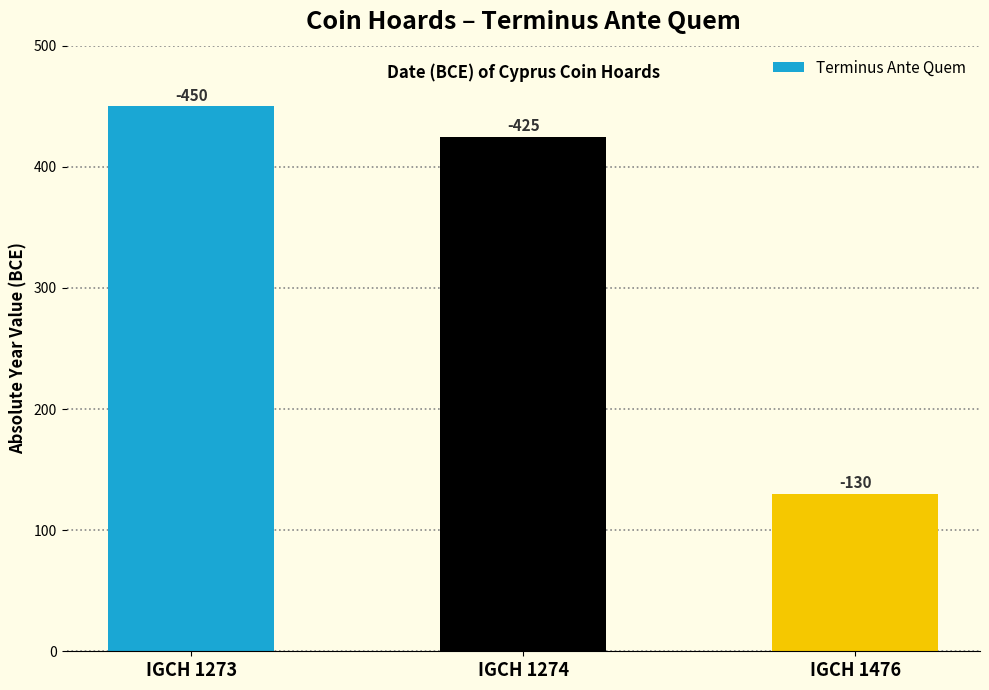

How many bars are there in total?

3